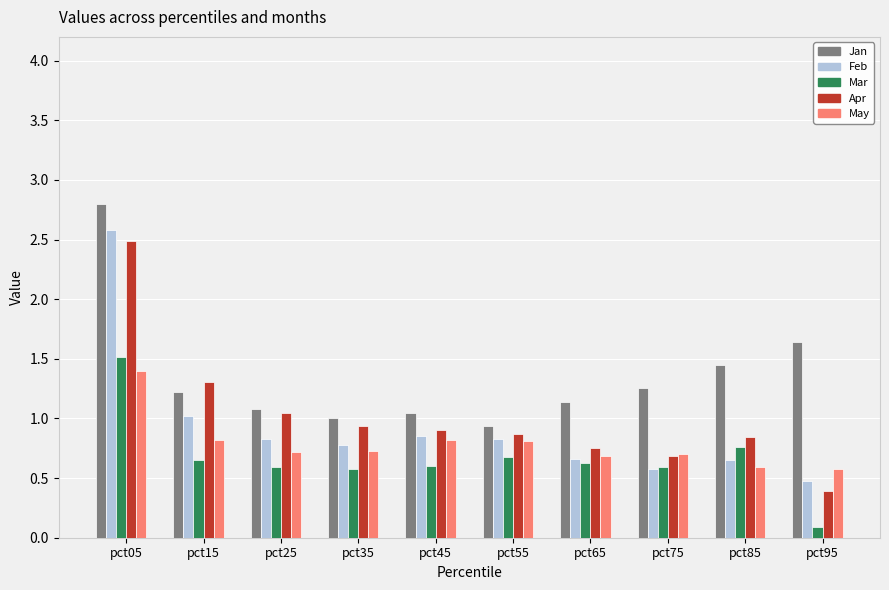

True or false: Feb has a value of 1.3 at pct45.

False